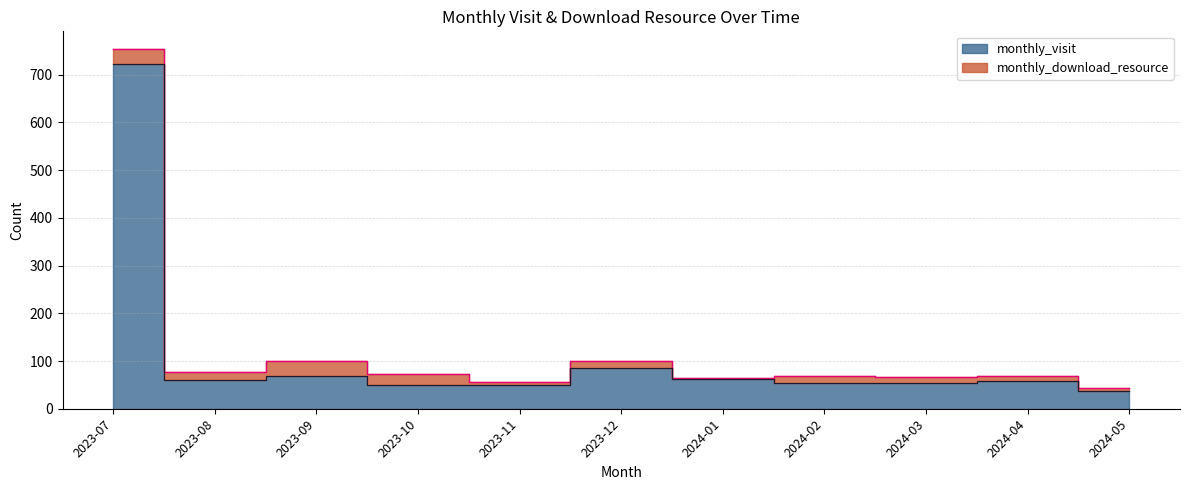

What is the value of the 4th point from the left?

50